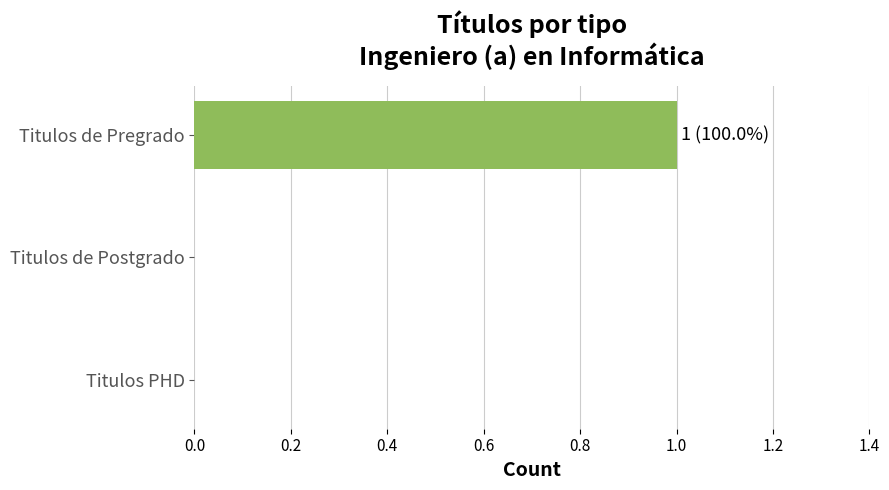

Count the number of data series in this chart.

1